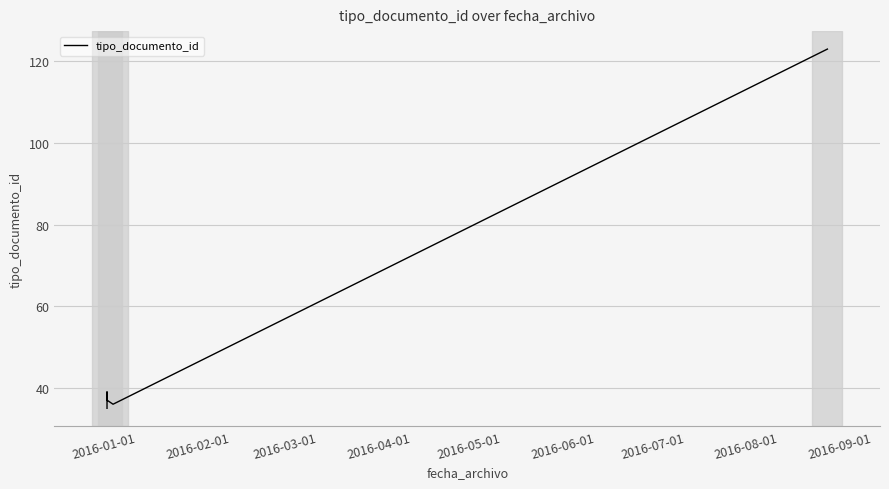

What is the greatest value displayed?

123